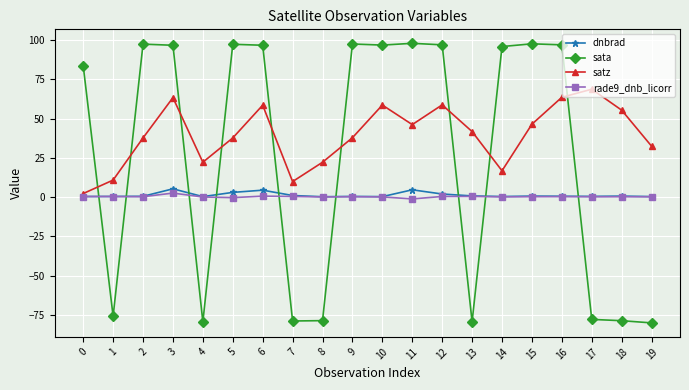

Which series changed the most between 13 and 15?

sata